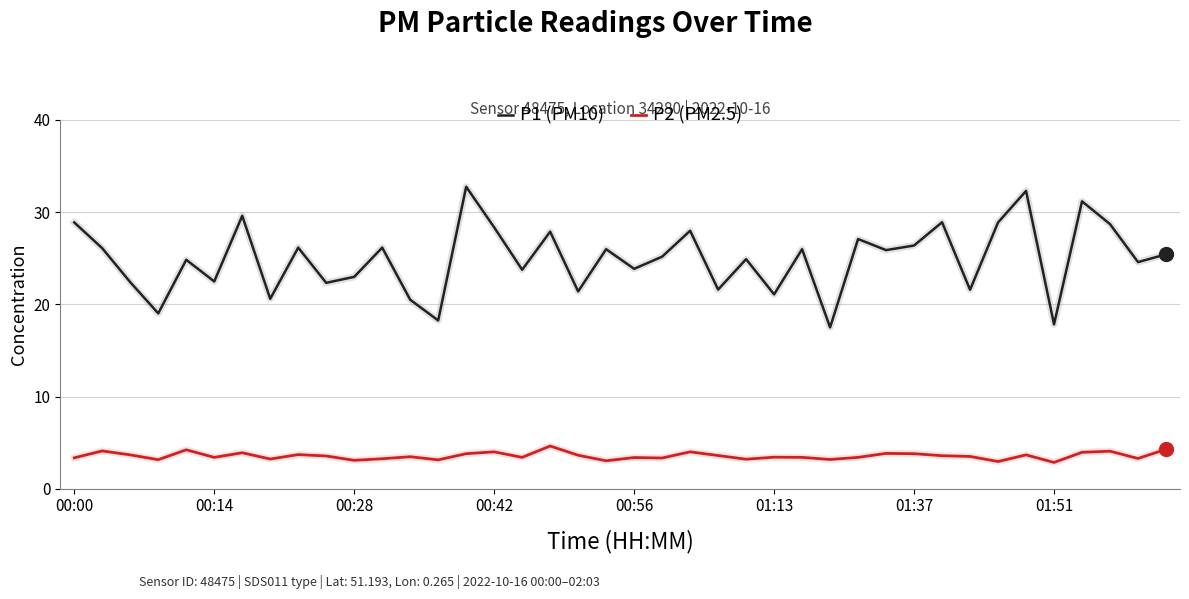

List the series in order of their overall mean, highest first.

P1 (PM10), P2 (PM2.5)